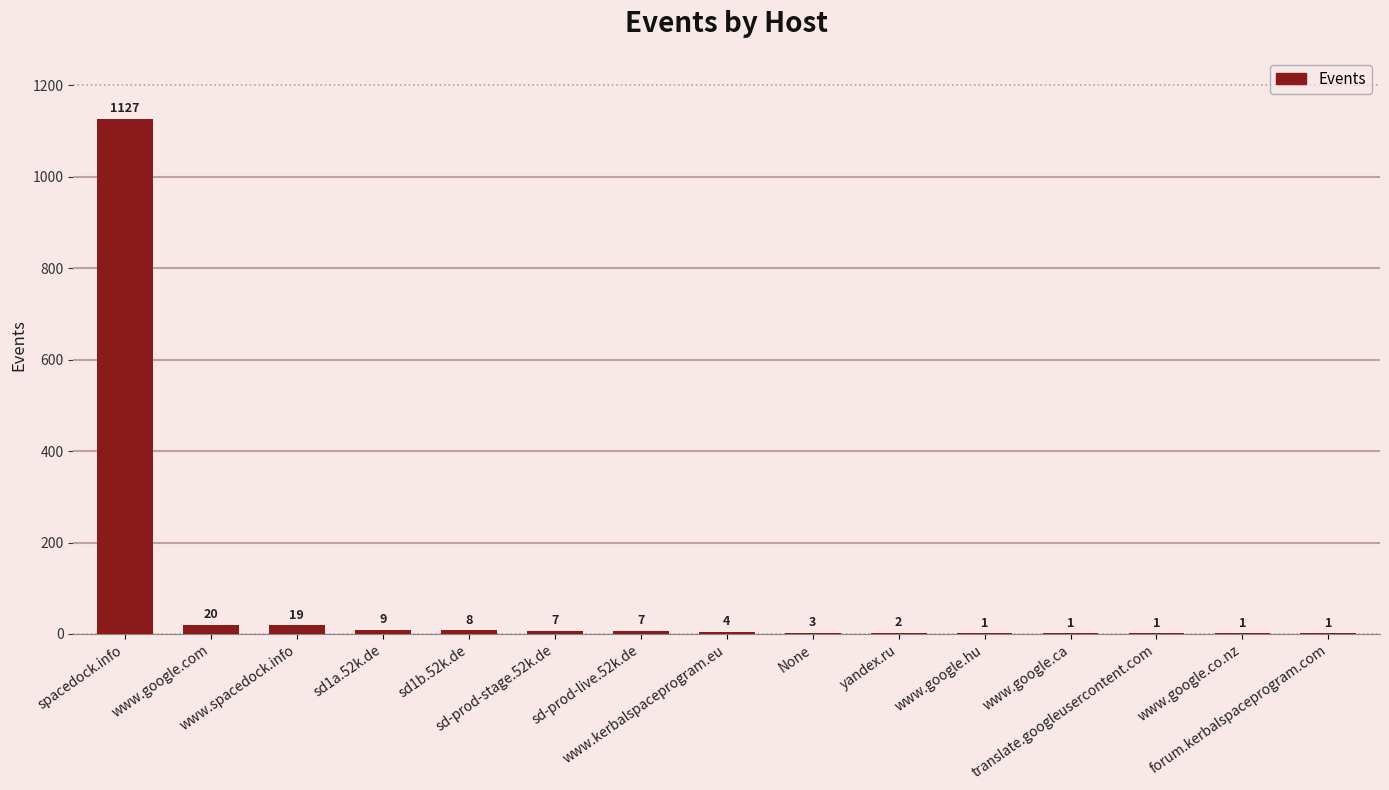

What is the maximum value shown in the chart?

1127